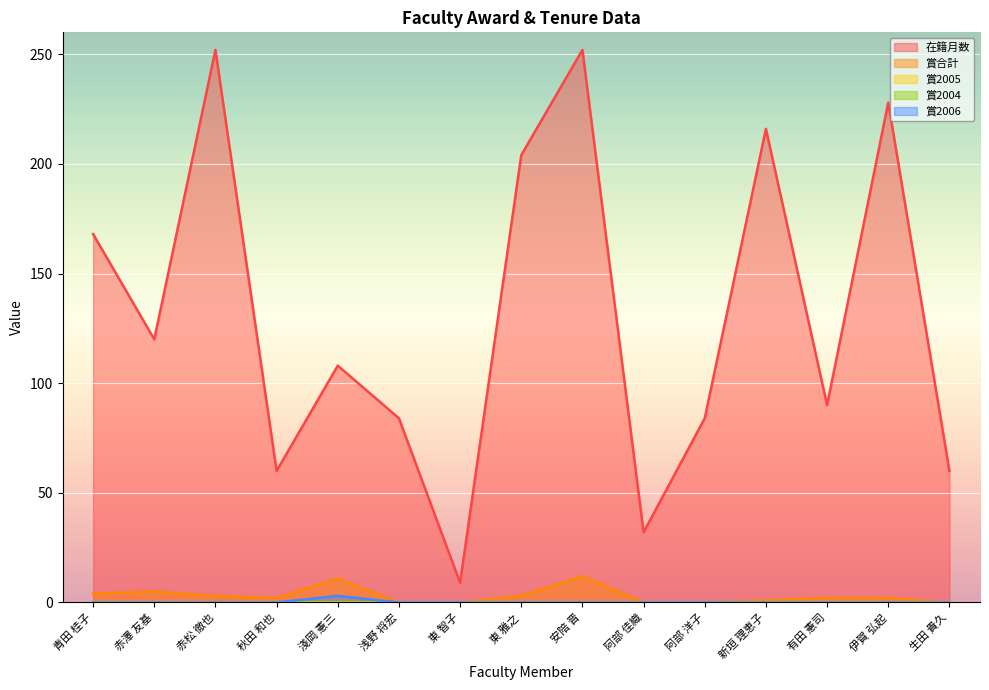

Reading left to right, list all the values displayed in this chart.

在籍月数: 青田 桂子=168	赤澤 友基=120	赤松 徹也=252	秋田 和也=60	淺岡 憲三=108	浅野 将宏=84	東 智子=9	東 雅之=204	安陪 晋=252	阿部 佳織=32	阿部 洋子=84	新垣 理恵子=216	有田 憲司=90	伊賀 弘起=228	生田 貴久=60
賞合計: 青田 桂子=4	赤澤 友基=5	赤松 徹也=3	秋田 和也=2	淺岡 憲三=11	浅野 将宏=0	東 智子=0	東 雅之=3	安陪 晋=12	阿部 佳織=0	阿部 洋子=0	新垣 理恵子=1	有田 憲司=2	伊賀 弘起=2	生田 貴久=0
賞2006: 青田 桂子=0	赤澤 友基=0	赤松 徹也=0	秋田 和也=0	淺岡 憲三=3	浅野 将宏=0	東 智子=0	東 雅之=0	安陪 晋=0	阿部 佳織=0	阿部 洋子=0	新垣 理恵子=0	有田 憲司=0	伊賀 弘起=0	生田 貴久=0